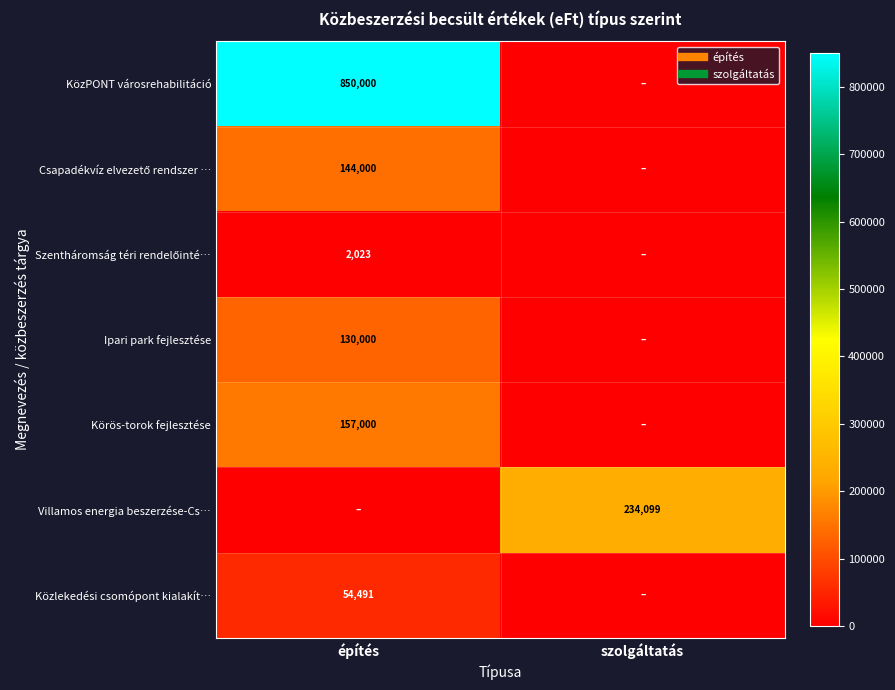

How many Szentháromság téri rendelőinté… values are between 0 and 2023?

2